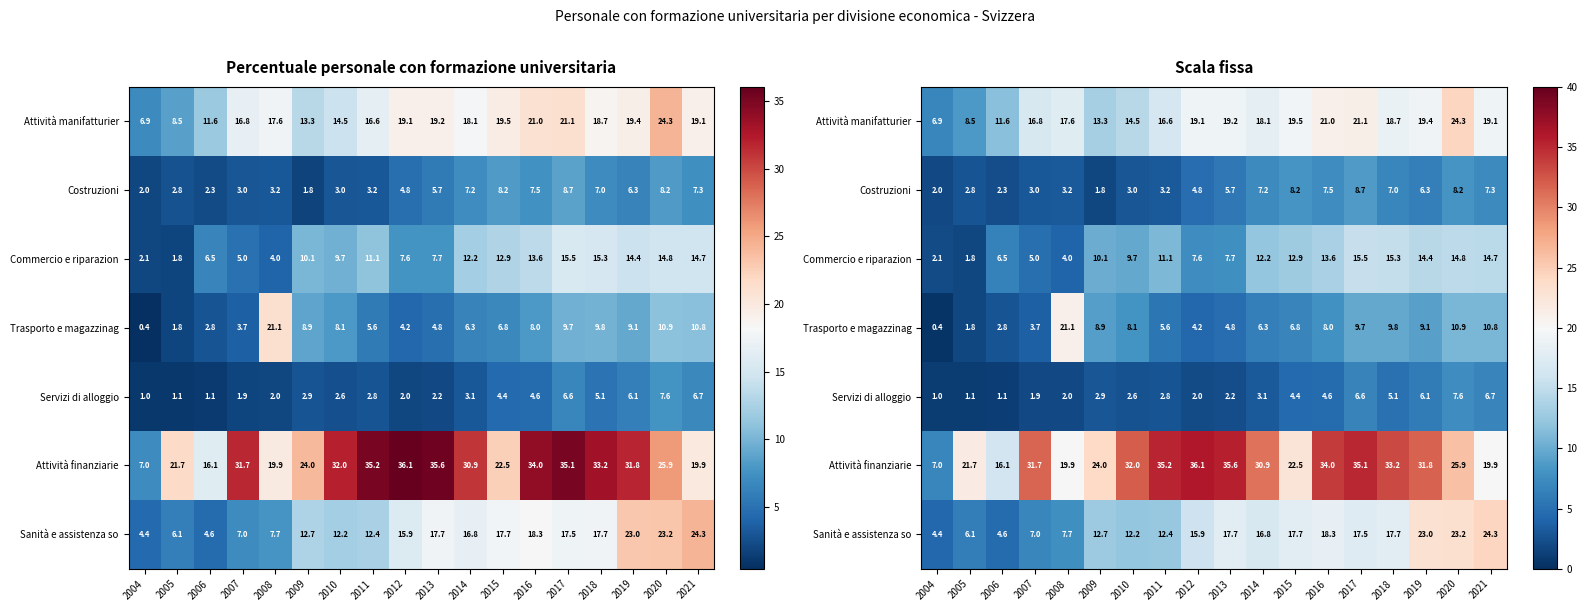

What is the lowest value of the Servizi di alloggio series?

1.0